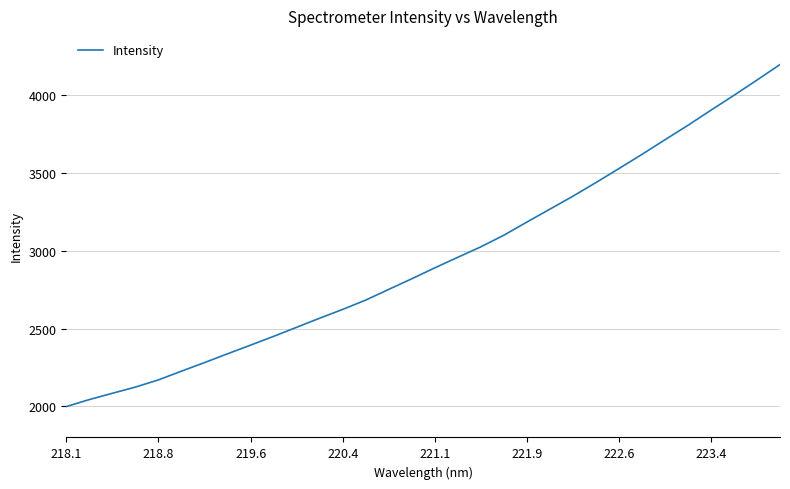

How many distinct data groups are displayed?

1